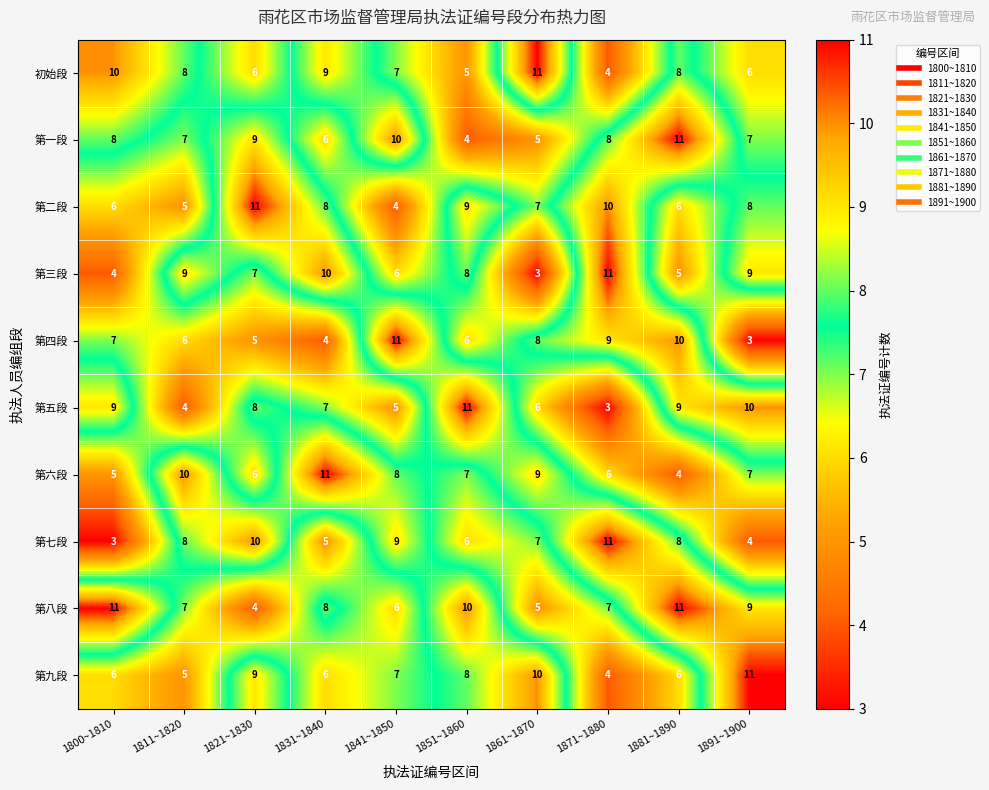

Where does the 第九段 series first go above 7?

1821~1830